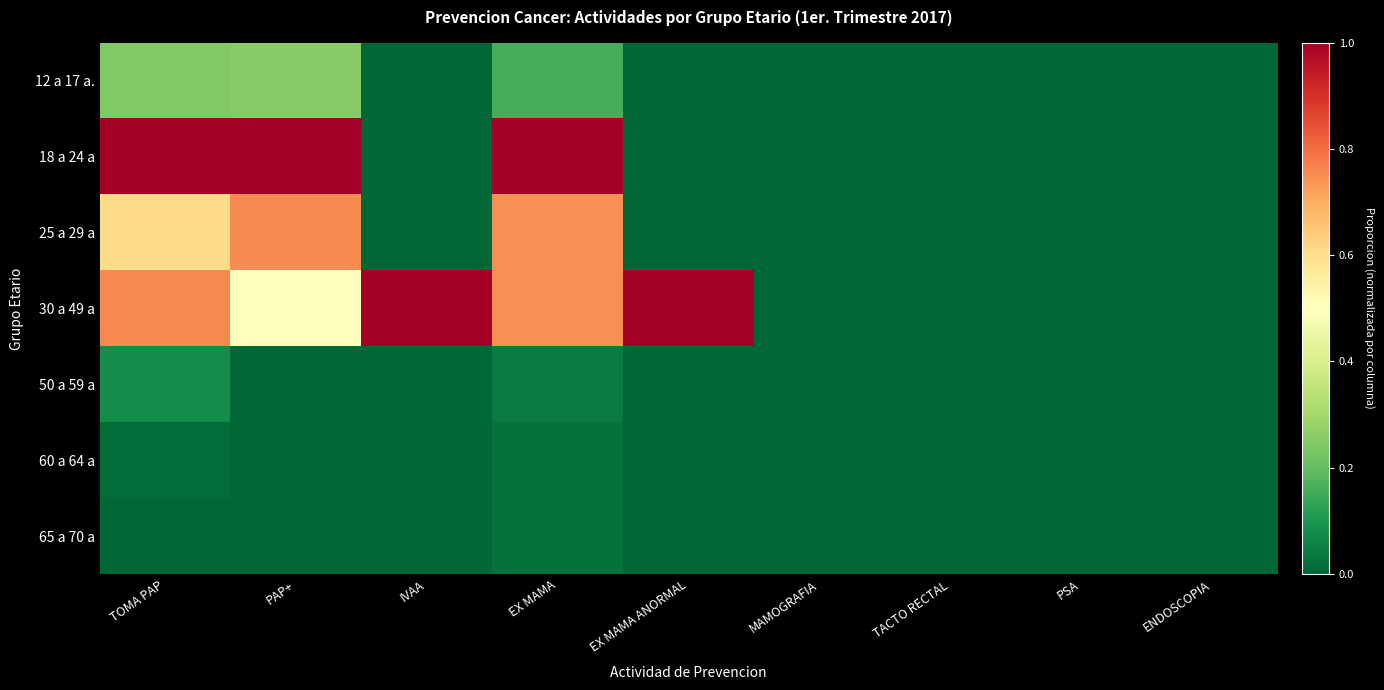

Reading left to right, transcribe all the data shown in this chart.

12 a 17 a.: TOMA PAP=0.2	PAP+=0.2	IVAA=0.0	EX MAMA=0.2	EX MAMA ANORMAL=0.0	MAMOGRAFIA=0.0	TACTO RECTAL=0.0	PSA=0.0	ENDOSCOPIA=0.0
18 a 24 a: TOMA PAP=1.0	PAP+=1.0	IVAA=0.0	EX MAMA=1.0	EX MAMA ANORMAL=0.0	MAMOGRAFIA=0.0	TACTO RECTAL=0.0	PSA=0.0	ENDOSCOPIA=0.0
25 a 29 a: TOMA PAP=0.6	PAP+=0.8	IVAA=0.0	EX MAMA=0.7	EX MAMA ANORMAL=0.0	MAMOGRAFIA=0.0	TACTO RECTAL=0.0	PSA=0.0	ENDOSCOPIA=0.0
30 a 49 a: TOMA PAP=0.8	PAP+=0.5	IVAA=1.0	EX MAMA=0.7	EX MAMA ANORMAL=1.0	MAMOGRAFIA=0.0	TACTO RECTAL=0.0	PSA=0.0	ENDOSCOPIA=0.0
50 a 59 a: TOMA PAP=0.1	PAP+=0.0	IVAA=0.0	EX MAMA=0.0	EX MAMA ANORMAL=0.0	MAMOGRAFIA=0.0	TACTO RECTAL=0.0	PSA=0.0	ENDOSCOPIA=0.0
60 a 64 a: TOMA PAP=0.0	PAP+=0.0	IVAA=0.0	EX MAMA=0.0	EX MAMA ANORMAL=0.0	MAMOGRAFIA=0.0	TACTO RECTAL=0.0	PSA=0.0	ENDOSCOPIA=0.0
65 a 70 a: TOMA PAP=0.0	PAP+=0.0	IVAA=0.0	EX MAMA=0.0	EX MAMA ANORMAL=0.0	MAMOGRAFIA=0.0	TACTO RECTAL=0.0	PSA=0.0	ENDOSCOPIA=0.0